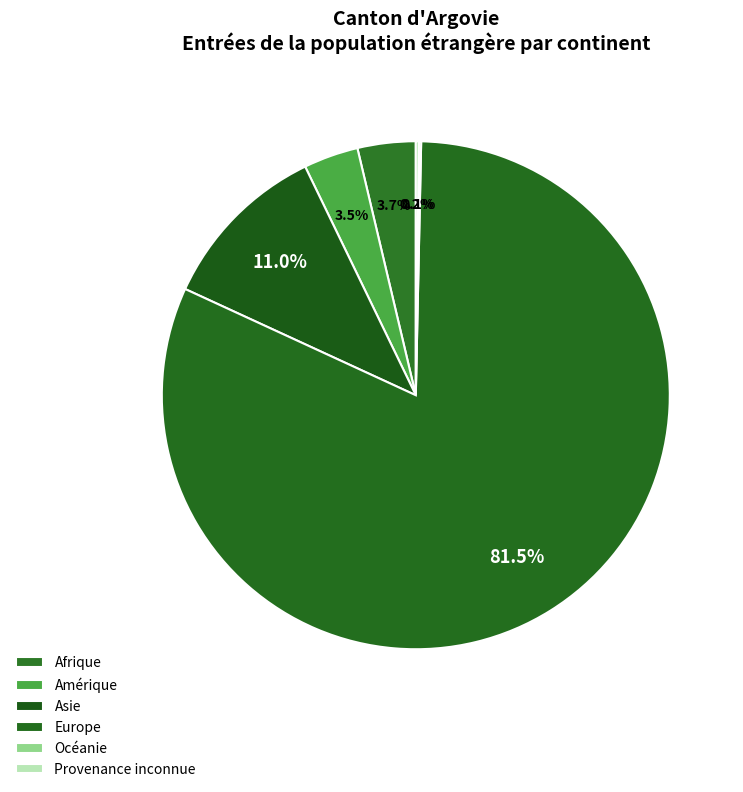

Which slice is the largest?

Europe